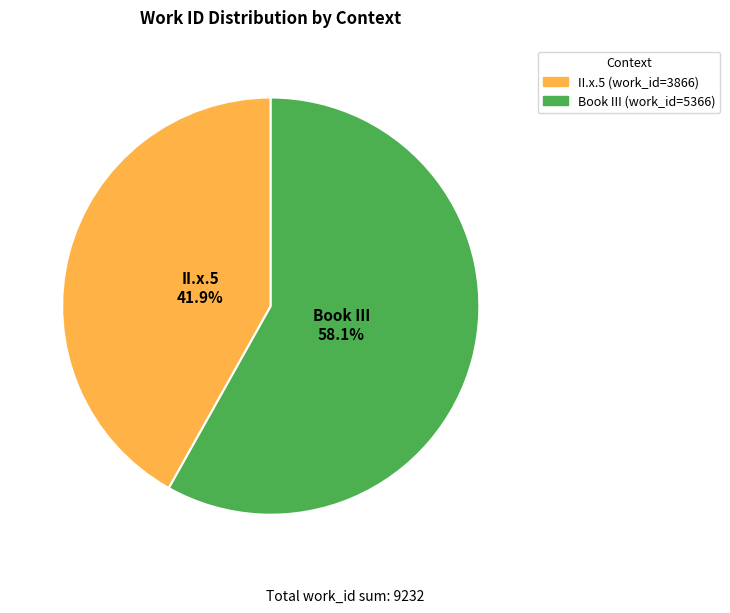

To the nearest percent, what portion does II.x.5 represent?

42%